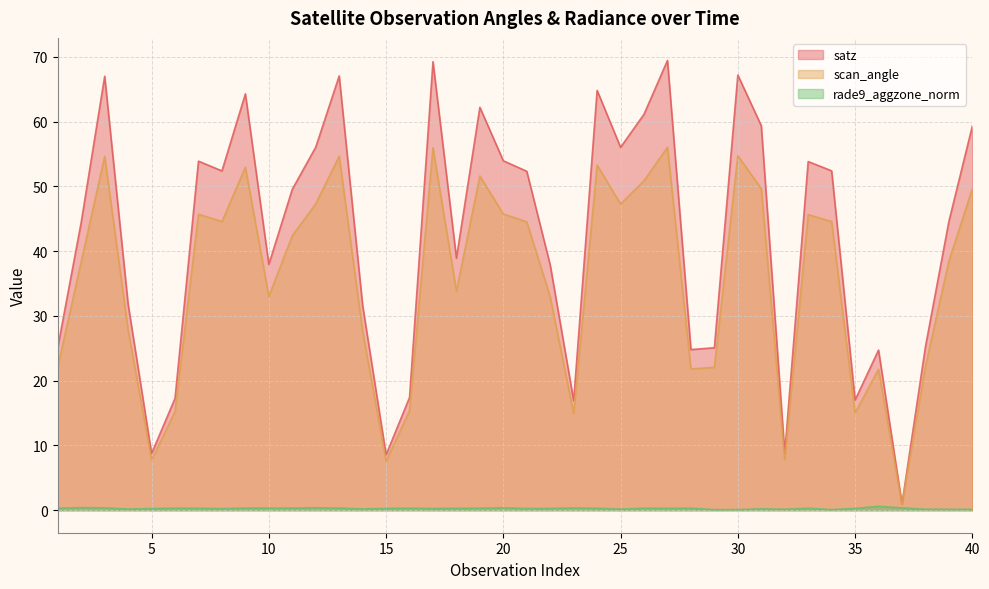

At which label does rade9_aggzone_norm reach its minimum?

30